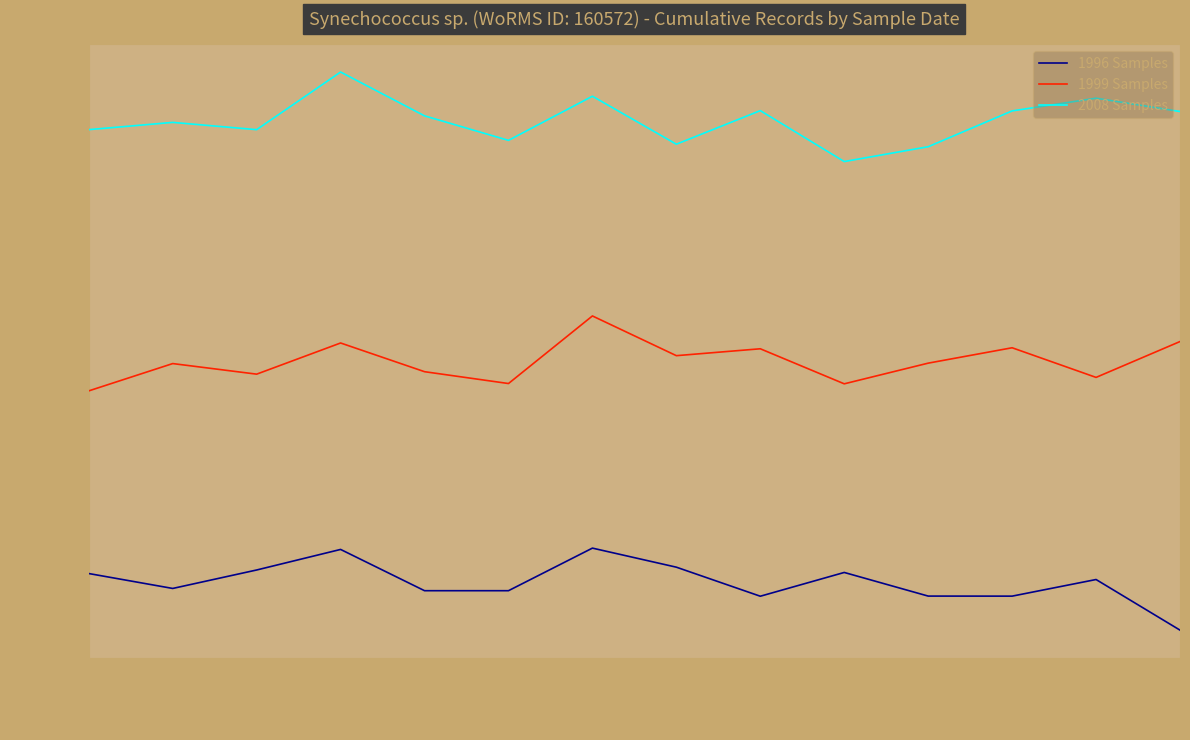

How many series are shown in this chart?

3